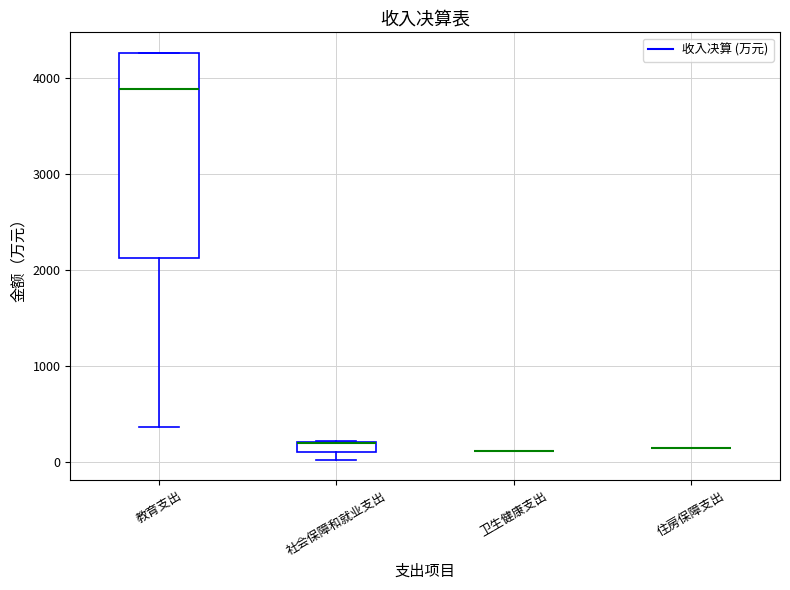

Comparing the boxes themselves (not the whiskers), which one is the tallest?

教育支出